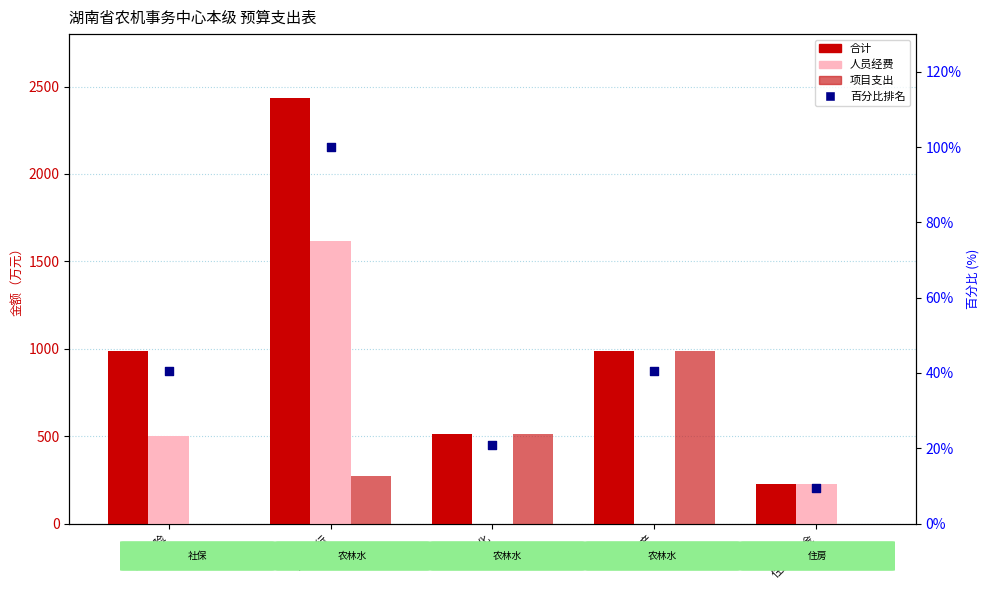

At which category is the sum across all series the highest?

行政运行